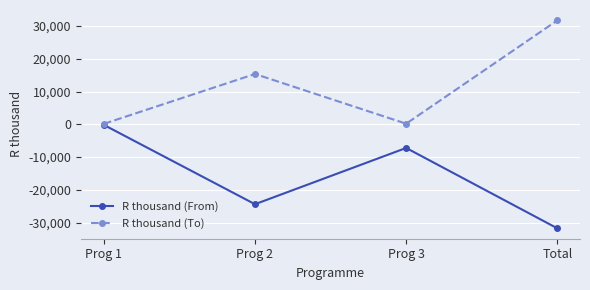

Which category has the highest value in the R thousand (To) series?

Total